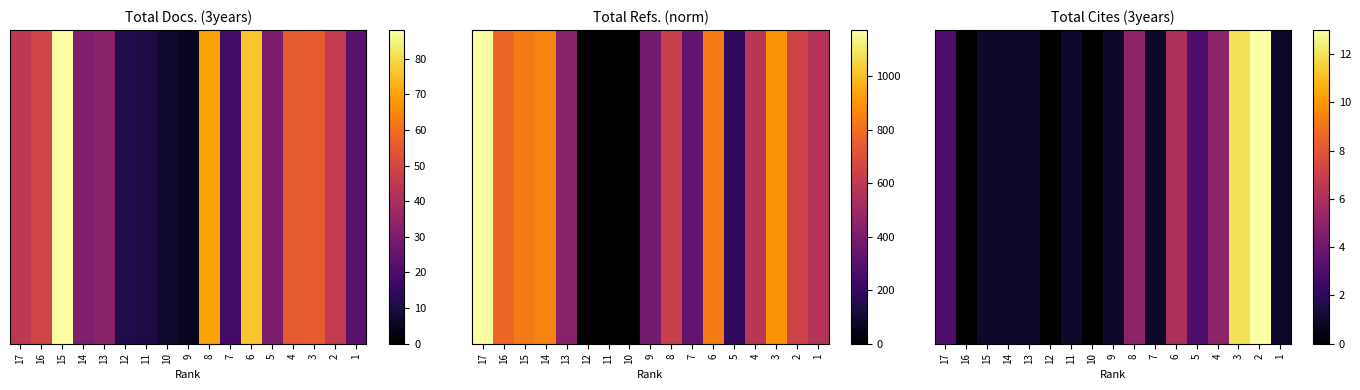

The chart shows a value of 6 at 6. True or false?

True